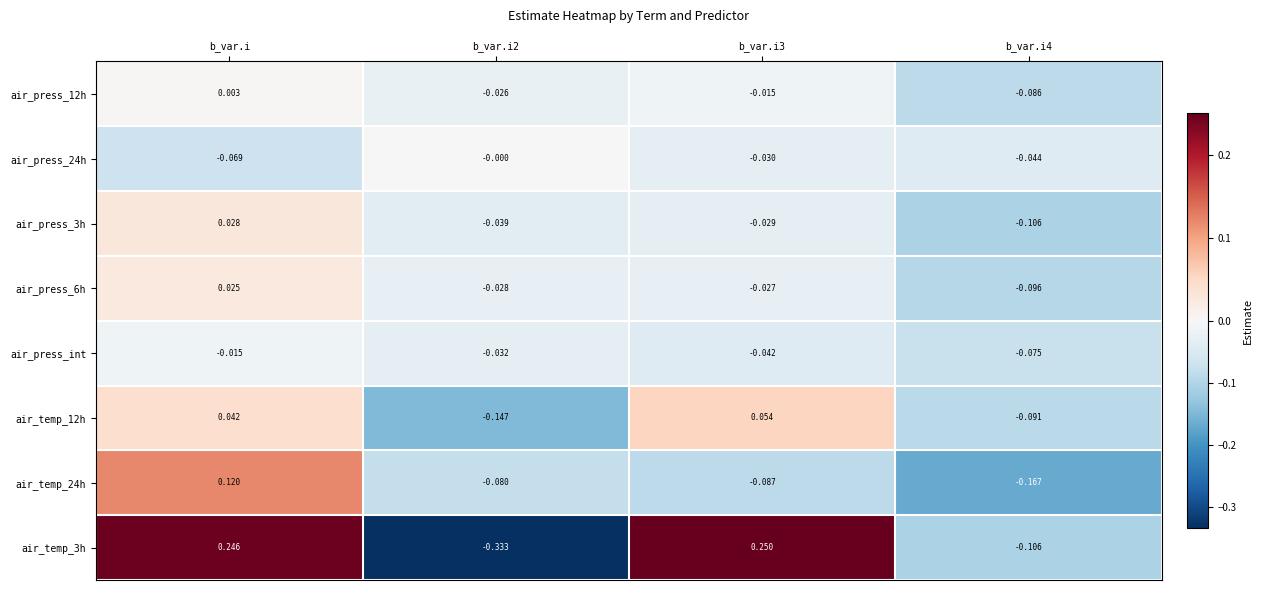

How many data points in air_temp_24h are less than 0?

3